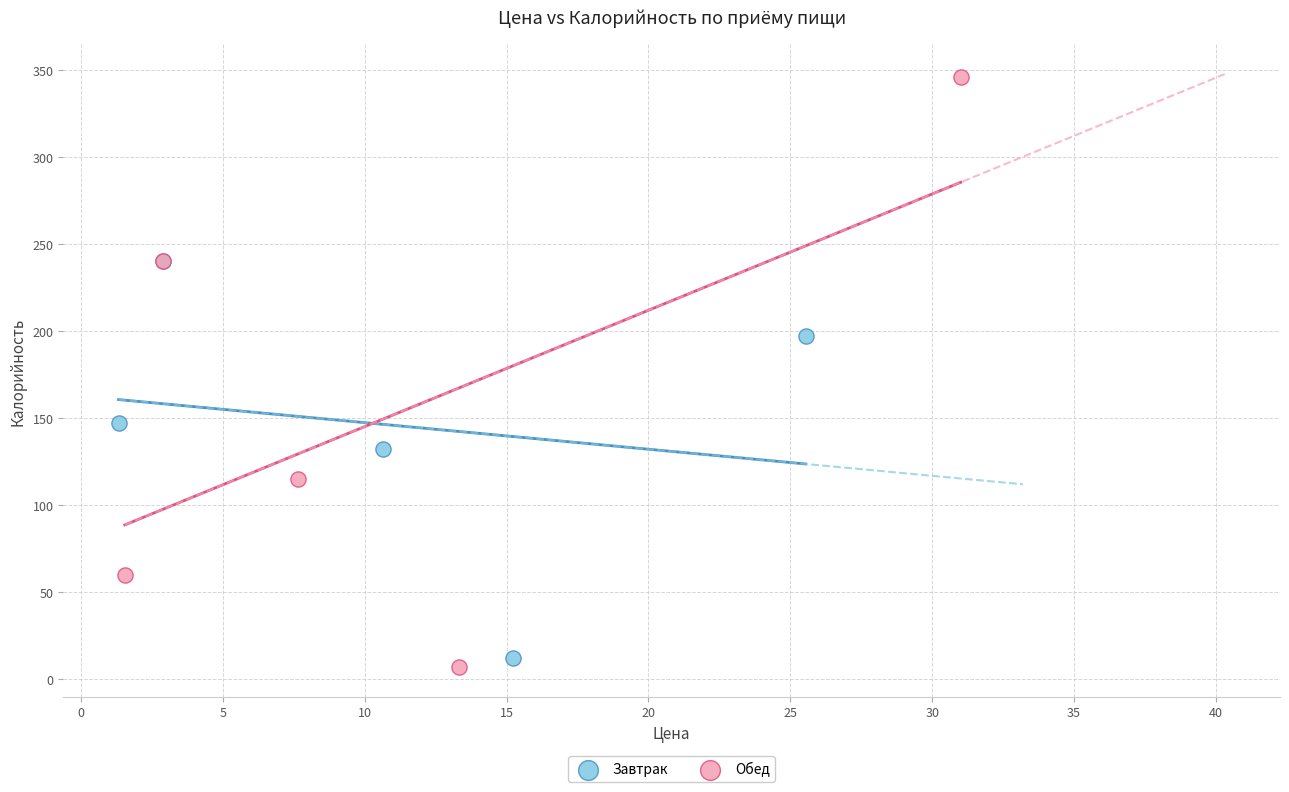

Which series contains the highest Y value?

Обед